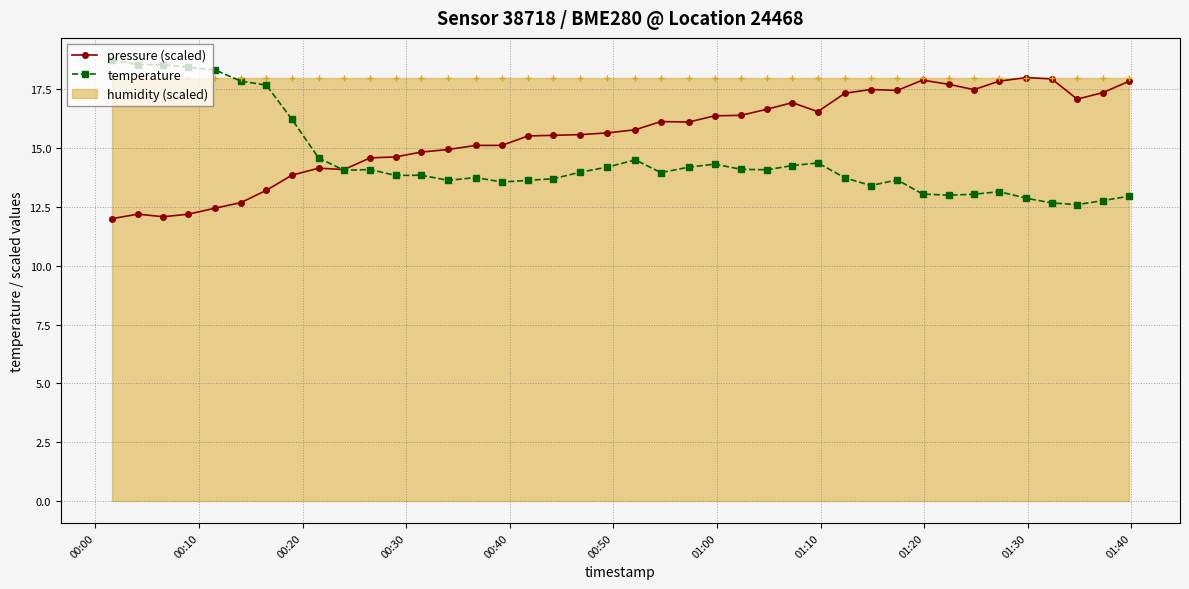

In pressure (scaled), how many points are higher than both neighbors (excluding endpoints)?

7